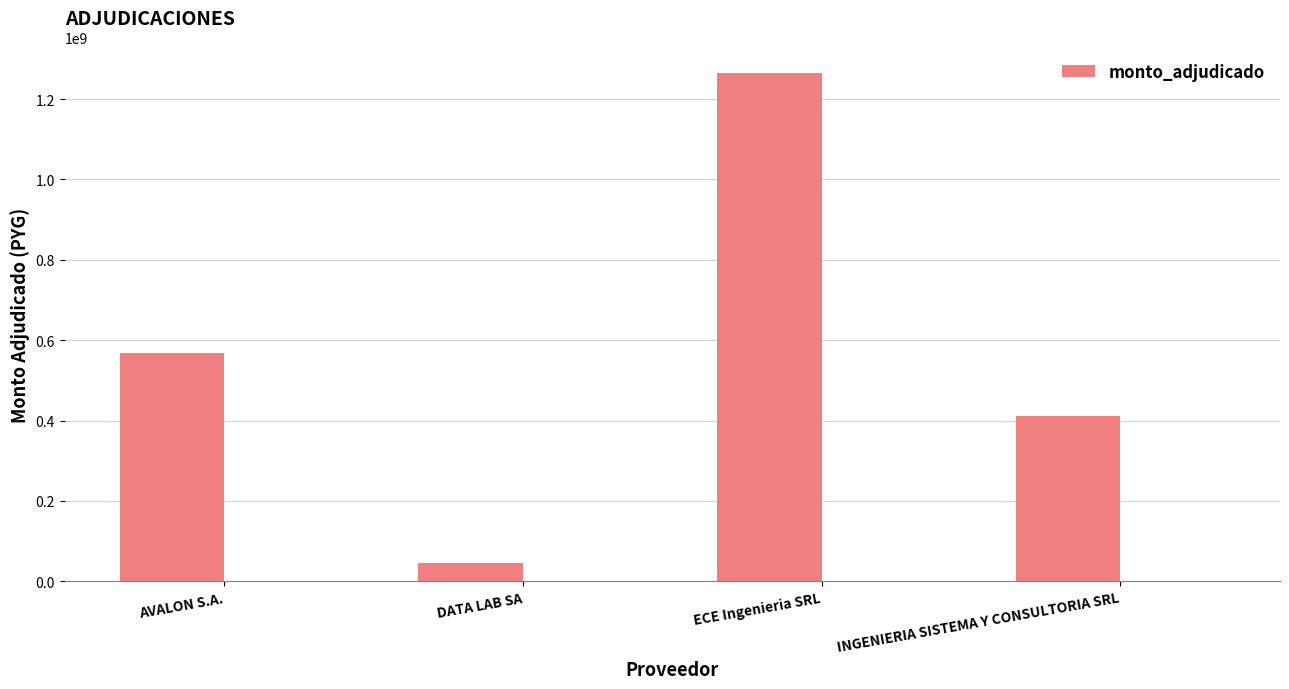

What is the average value?

572375000